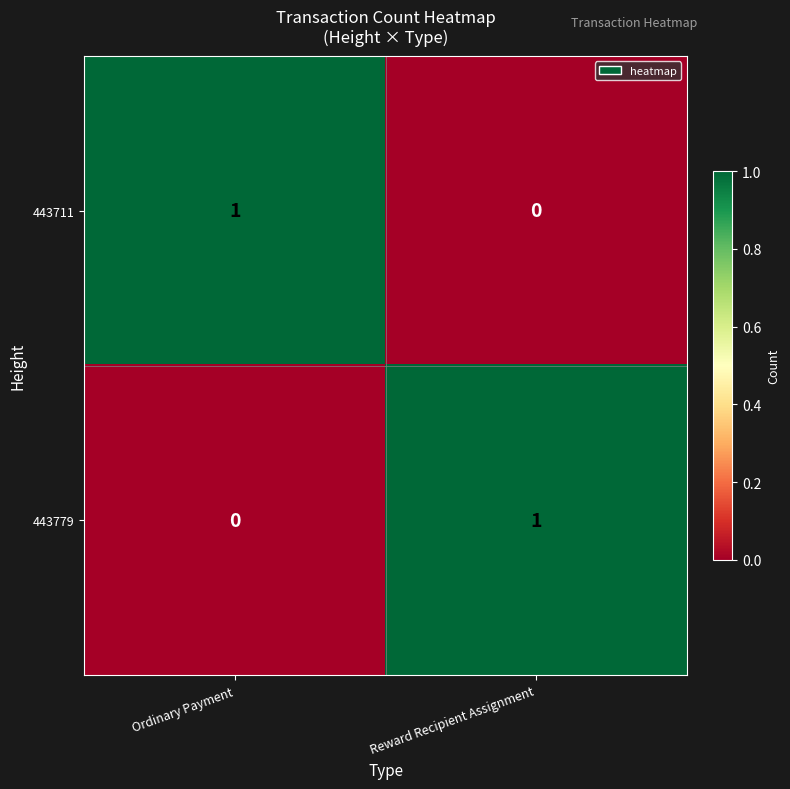

At Reward Recipient Assignment, list the series in order from smallest to largest.

443711, 443779